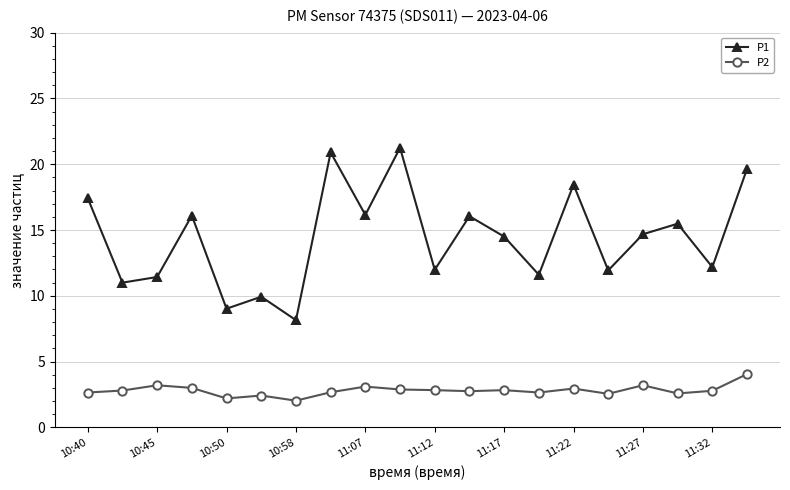

Which series has the widest spread of values?

P1